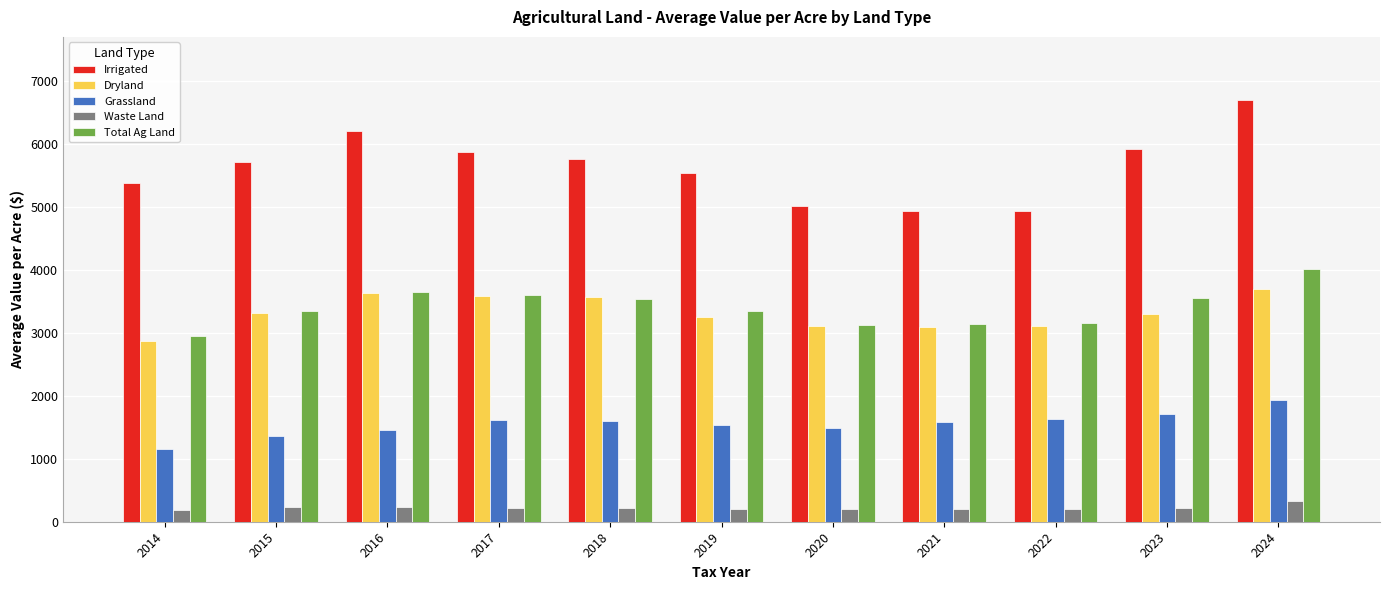

What is the total value across all series at 2022?

13034.0